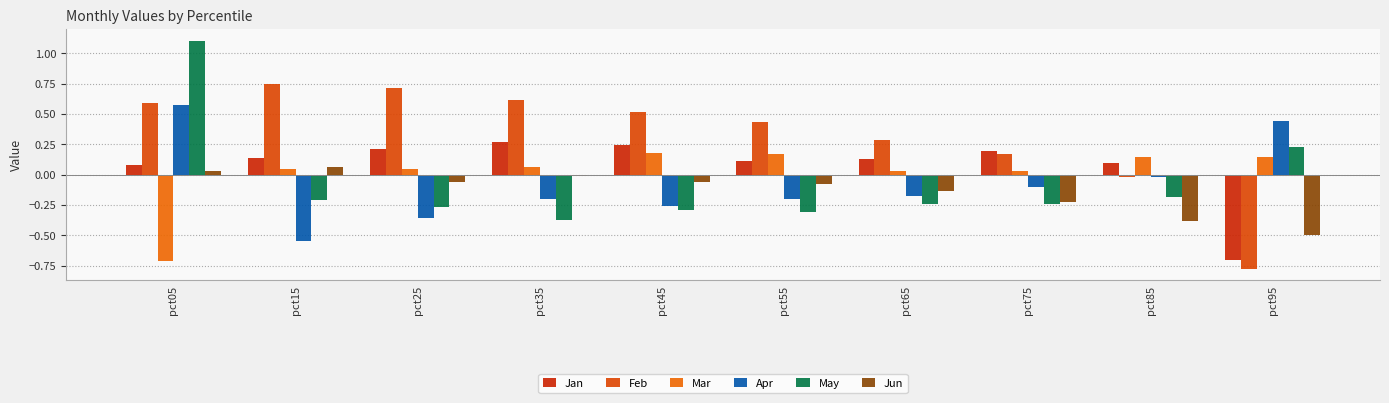

What is the value of the May bar at the 1st from the left?

1.1